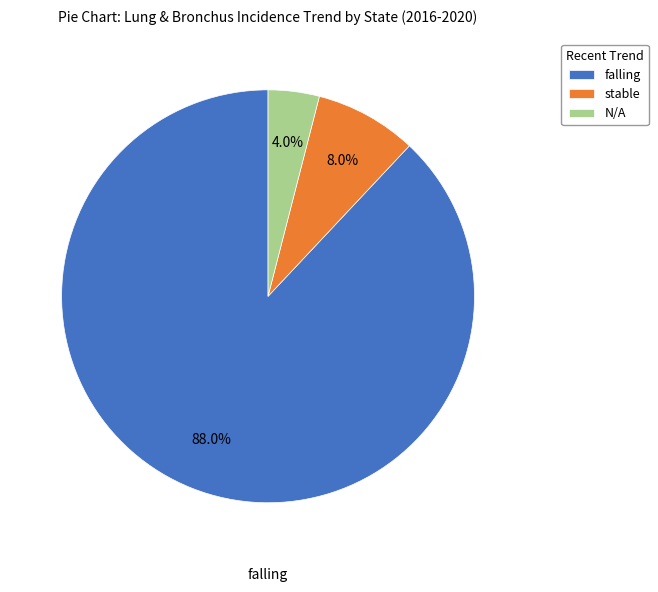

Is it true that falling is 88% of the pie?

True